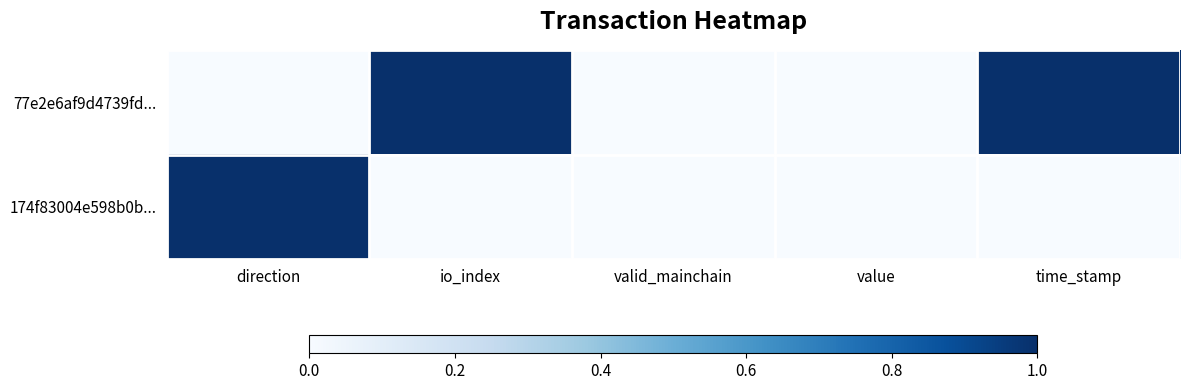

At value, list the series in order from smallest to largest.

77e2e6af9d4739fd..., 174f83004e598b0b...